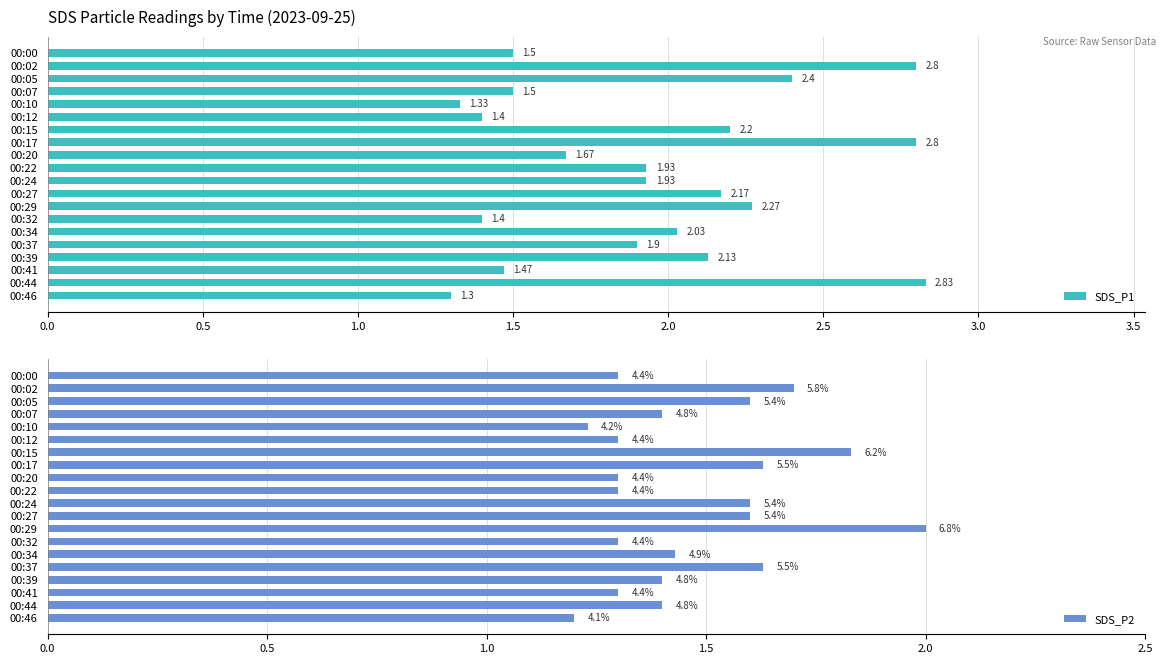

Count the SDS_P2 values in the range 1 to 2.

20